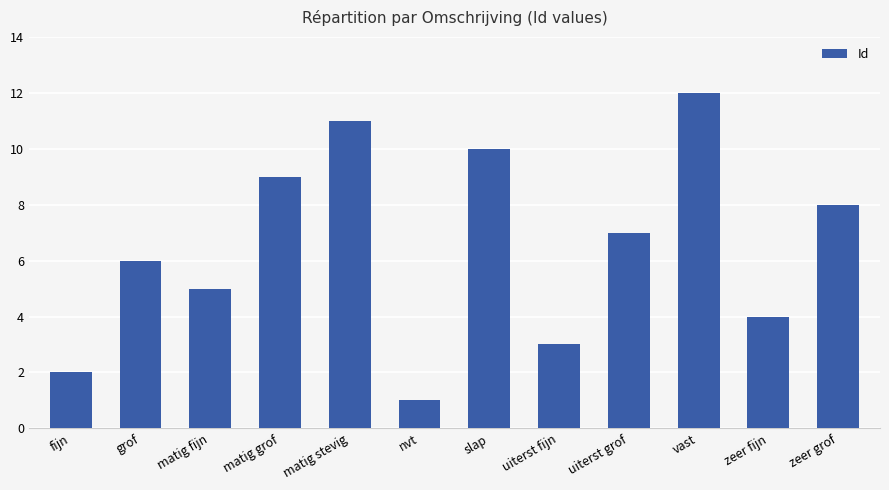

Which label corresponds to the smallest value in the chart?

nvt